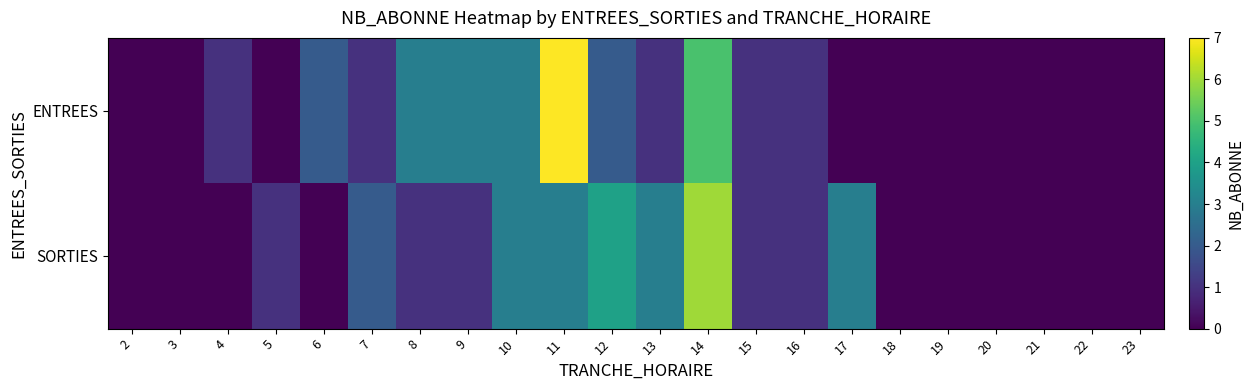

Between 6 and 14, which is larger?

14